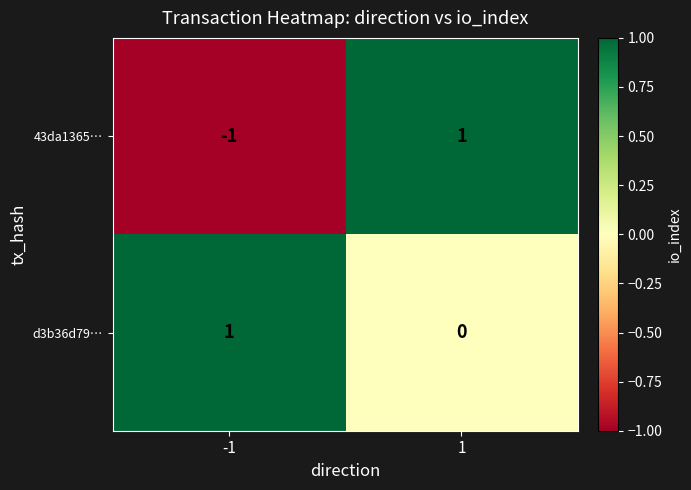

Between -1 and 1, which series saw the biggest shift?

43da1365…